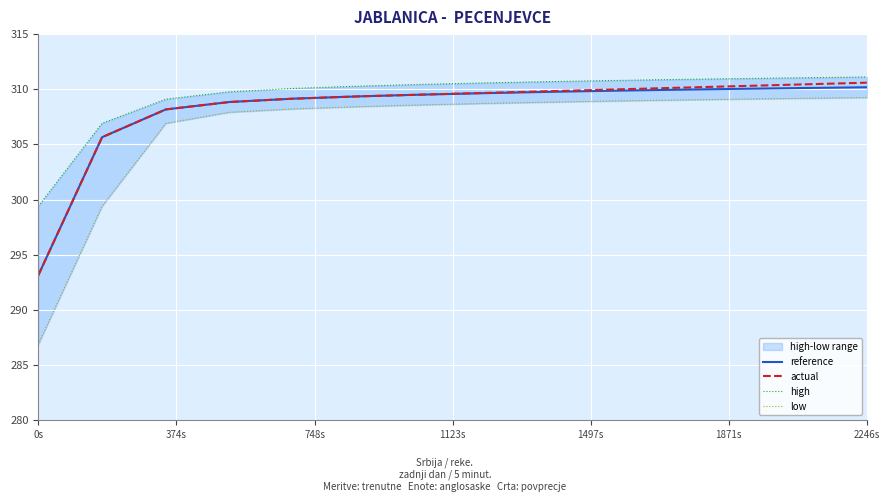

True or false: actual has more than 2 interior local peaks.

False